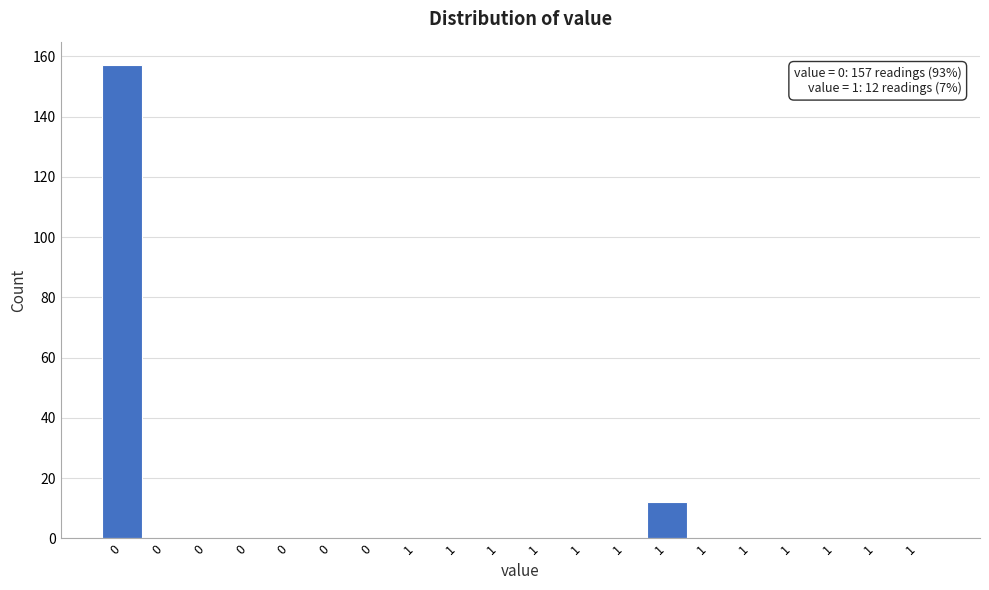

Are the bars horizontal?

No